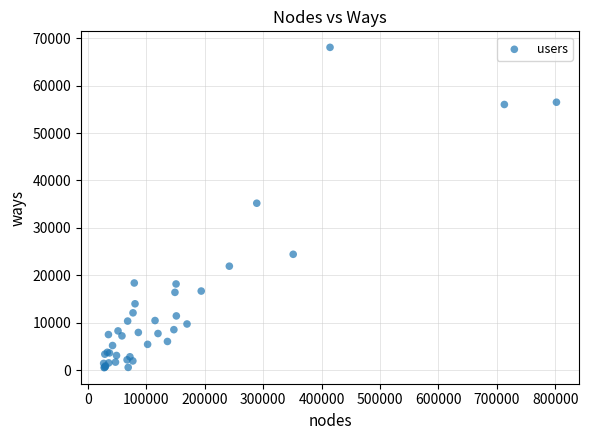

What Y value in the scatter plot is closest to 34284?

35193